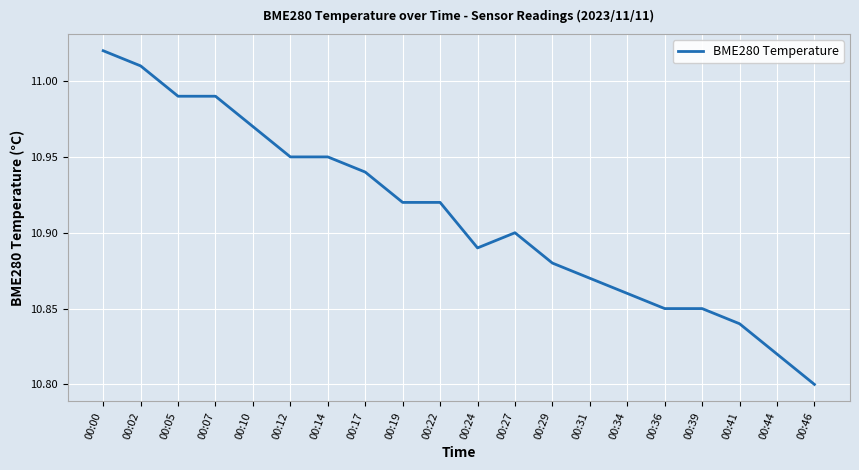

How many lines are shown in the chart?

1